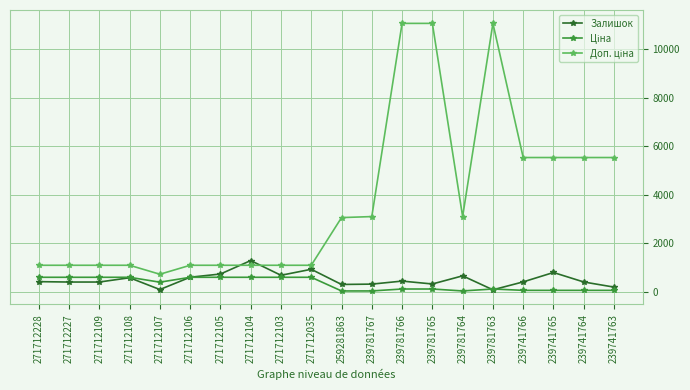

At how many categories does at least one series exceed 8006?

3